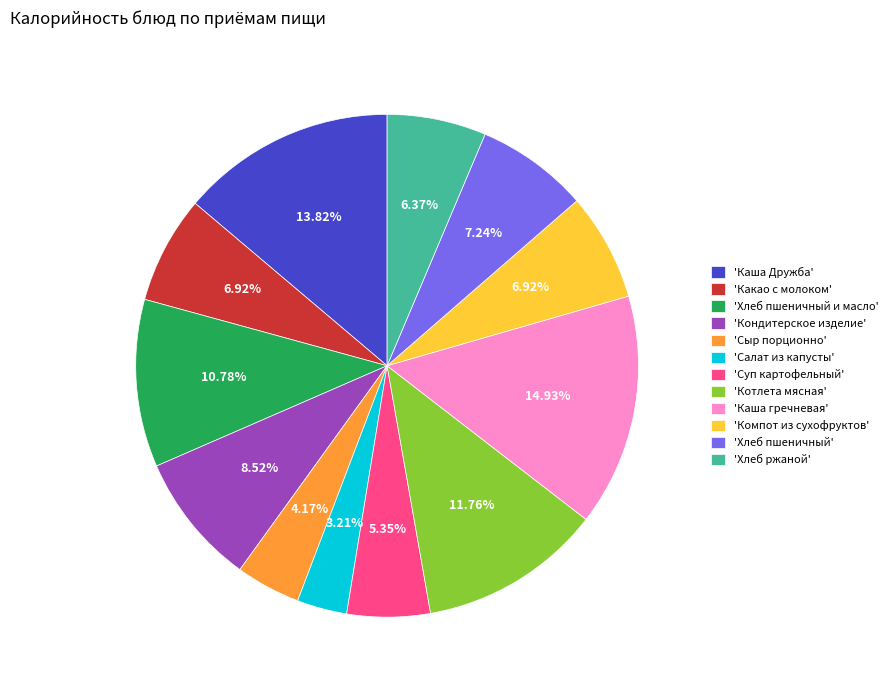

Combined, do 'Каша гречневая' and 'Каша Дружба' account for over 50%?

No